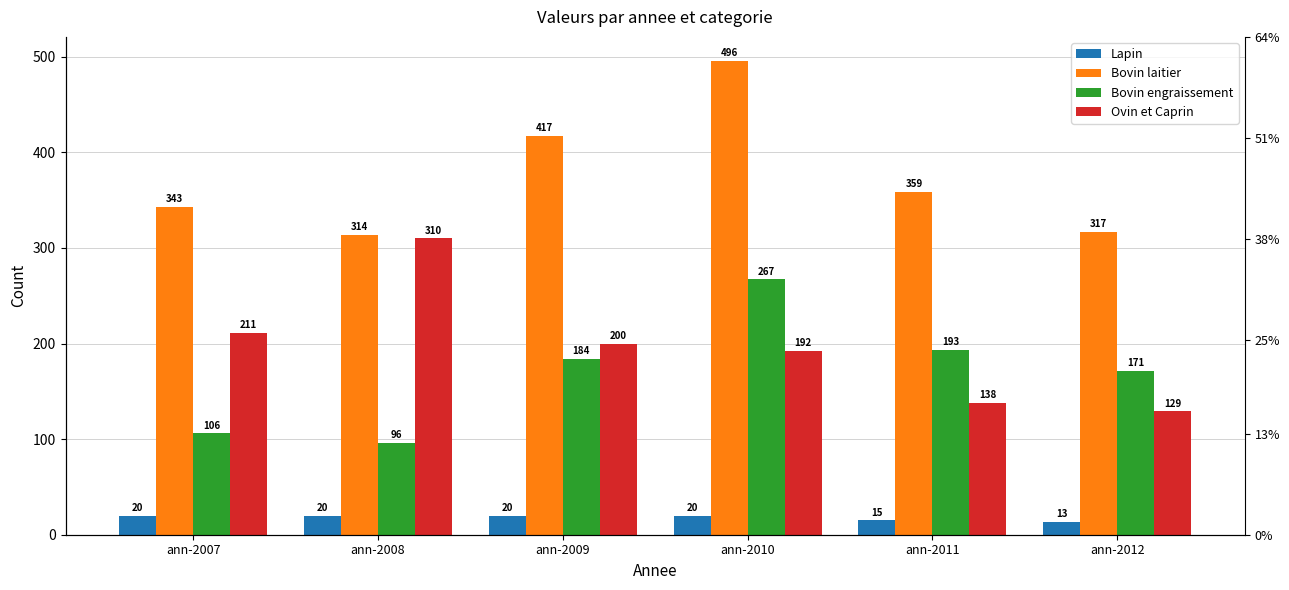

At which label is Ovin et Caprin closest to 219?

ann-2007